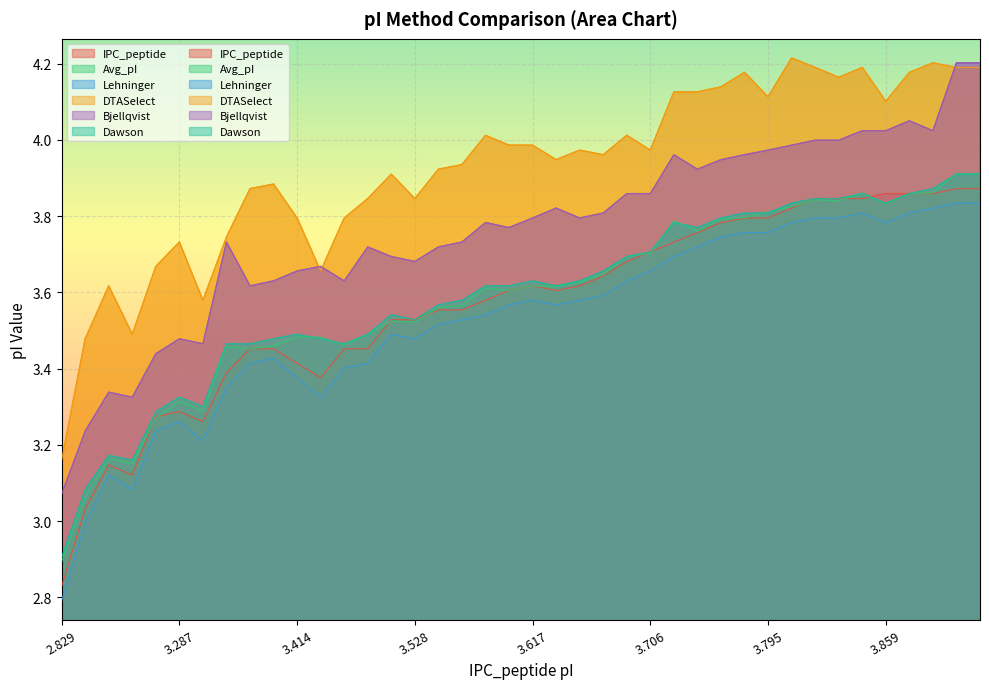

What is the difference between the maximum and minimum values in the DTASelect series?

1.1